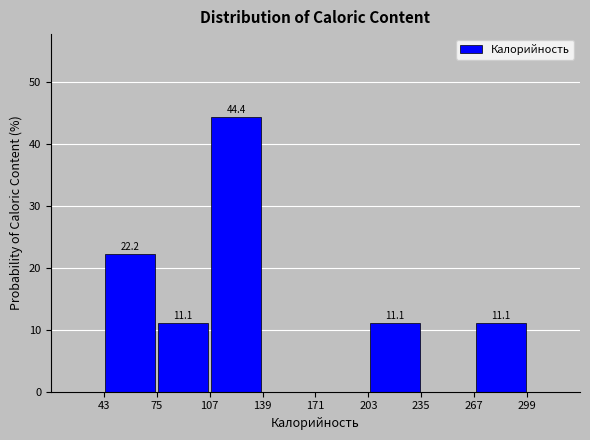

Over which range of the x-axis is the bar tallest?

107 to 139